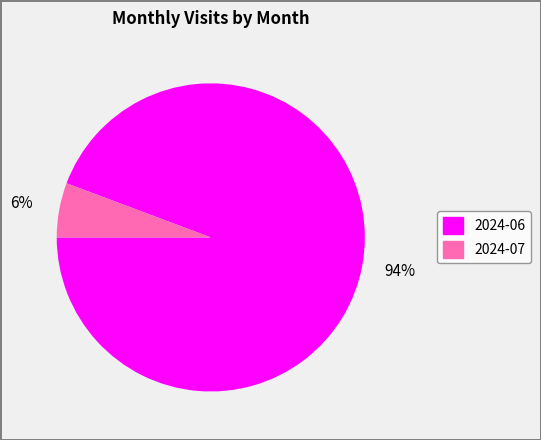

Which slice is the largest?

2024-06